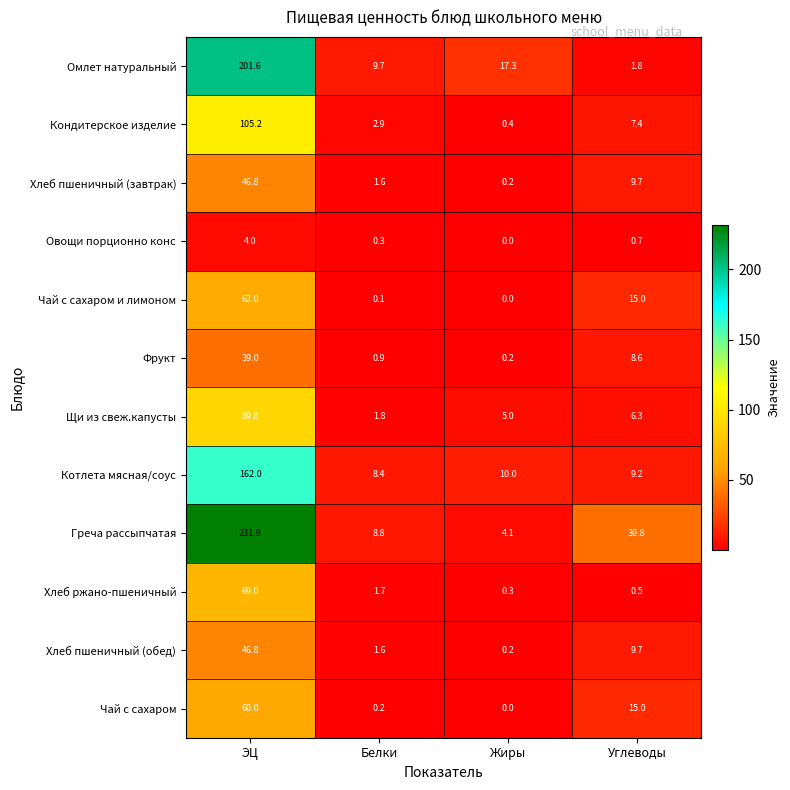

Which category has the highest value in the Овощи порционно конс series?

ЭЦ